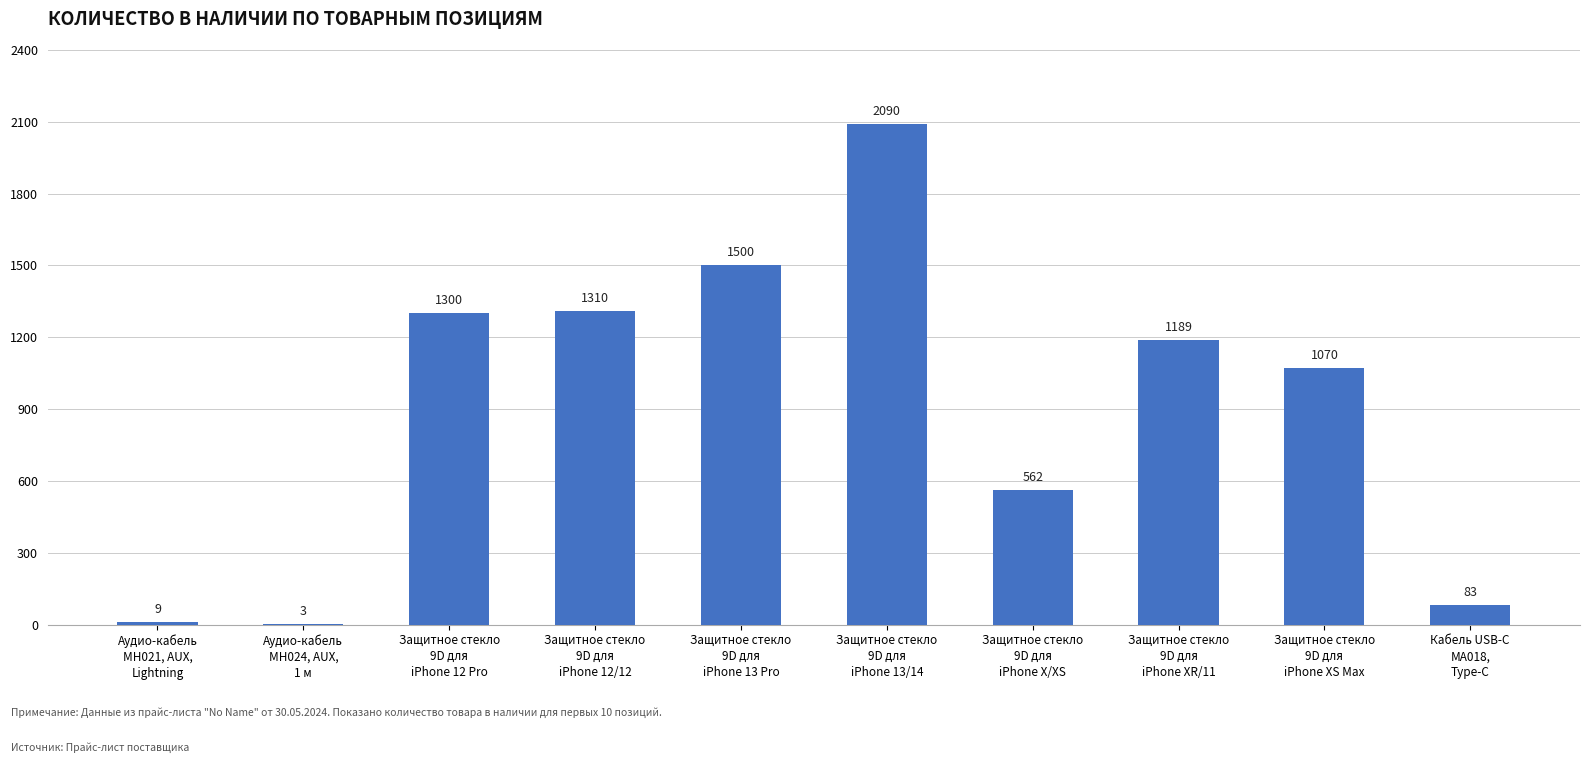

Is it true that the value at Защитное стекло
9D для
iPhone X/XS is 162?

False